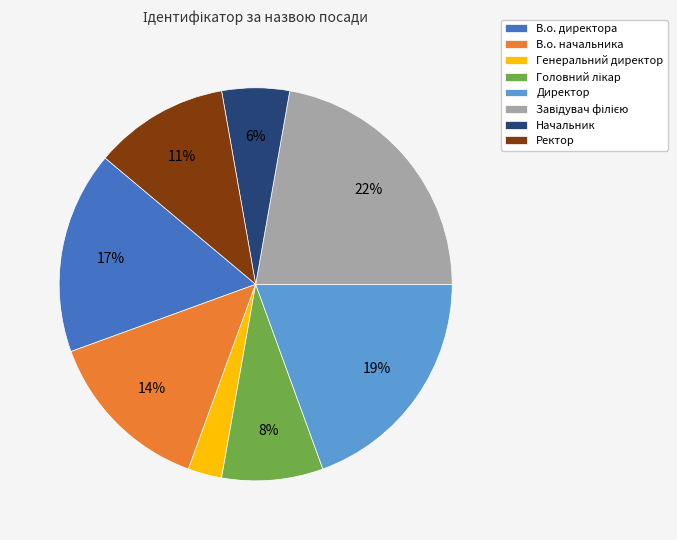

Is it true that В.о. начальника is 24% of the pie?

False